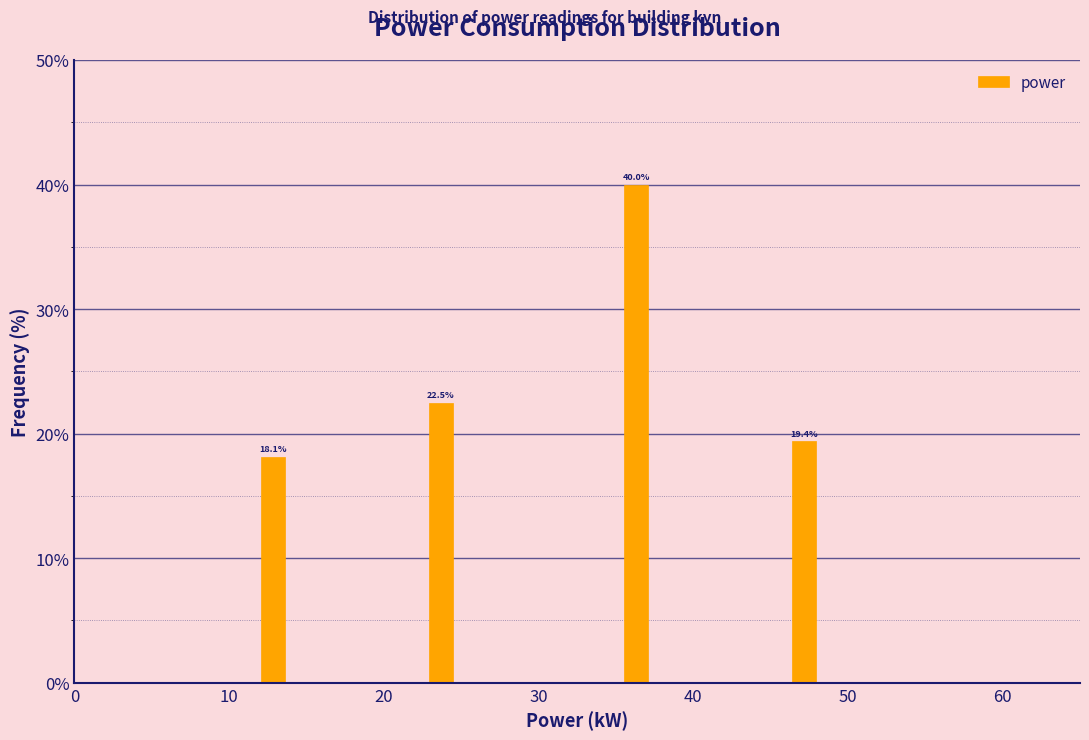

Read against the x-axis, roughly where is the centre of the tallest bar?

36